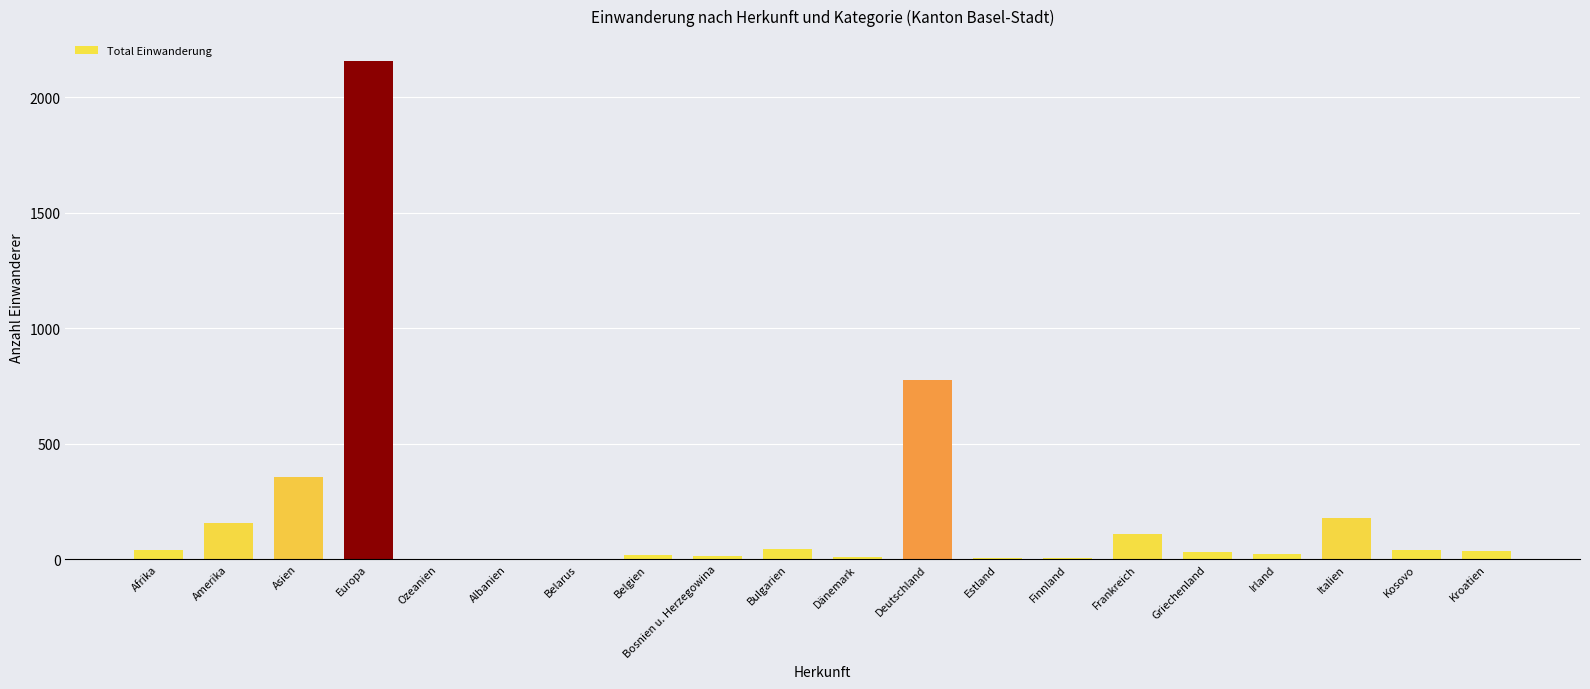

Is it true that the value at Asien is 531?

False